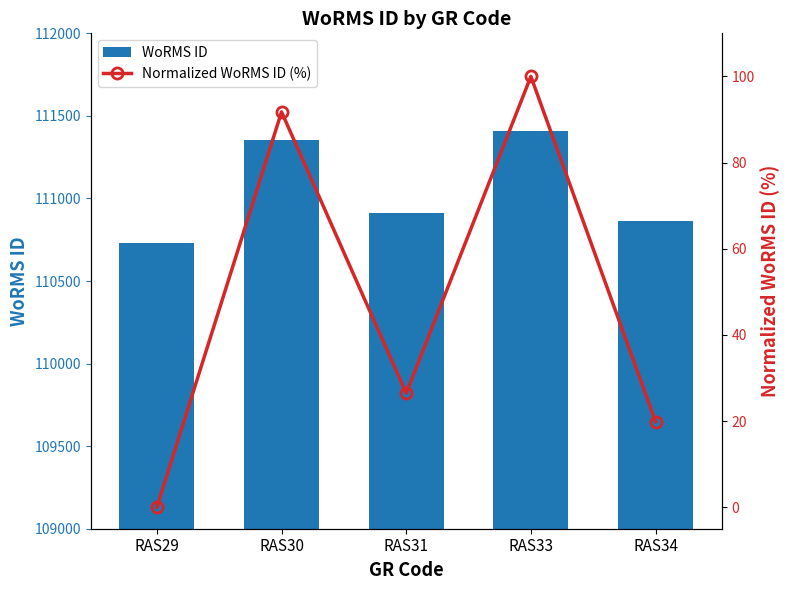

The value of Normalized WoRMS ID (%) at RAS29 is 44.0. True or false?

False